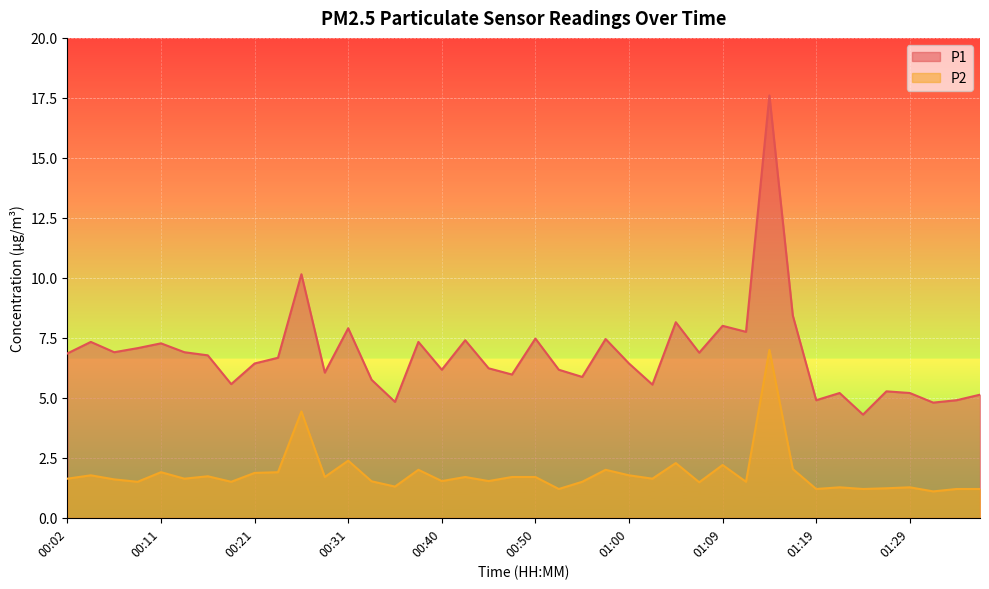

At which label does P2 reach its peak?

01:14